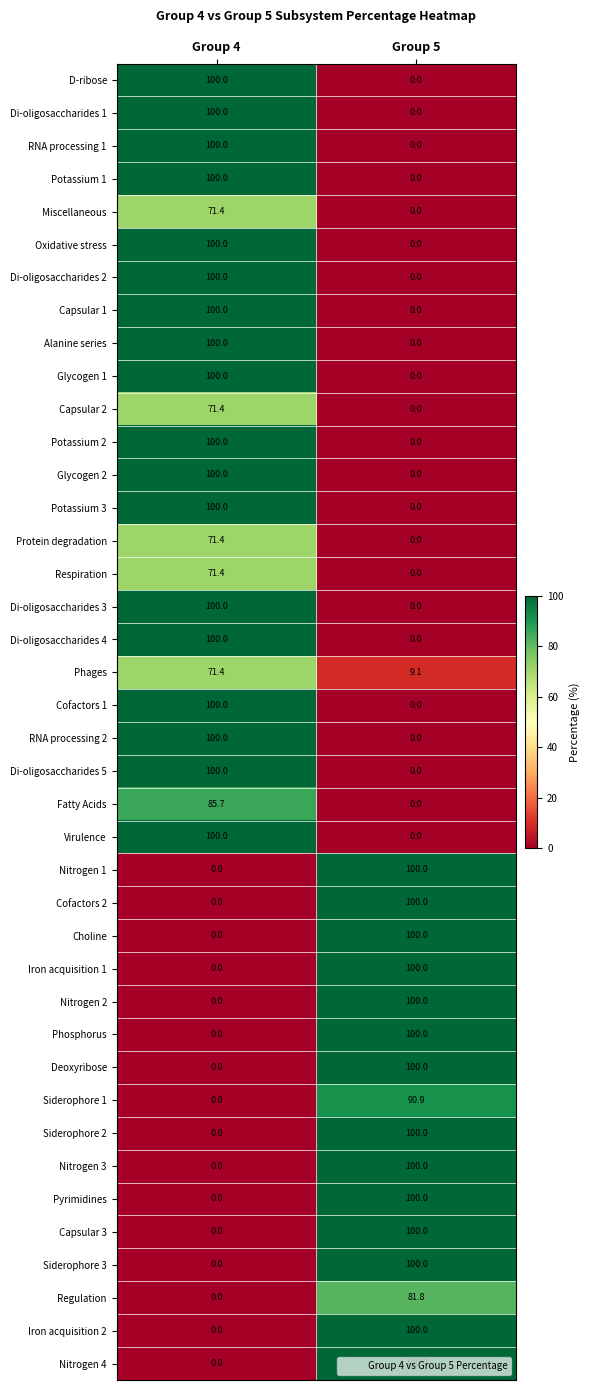

What is the difference between the maximum and minimum values in the Pyrimidines series?

100.0